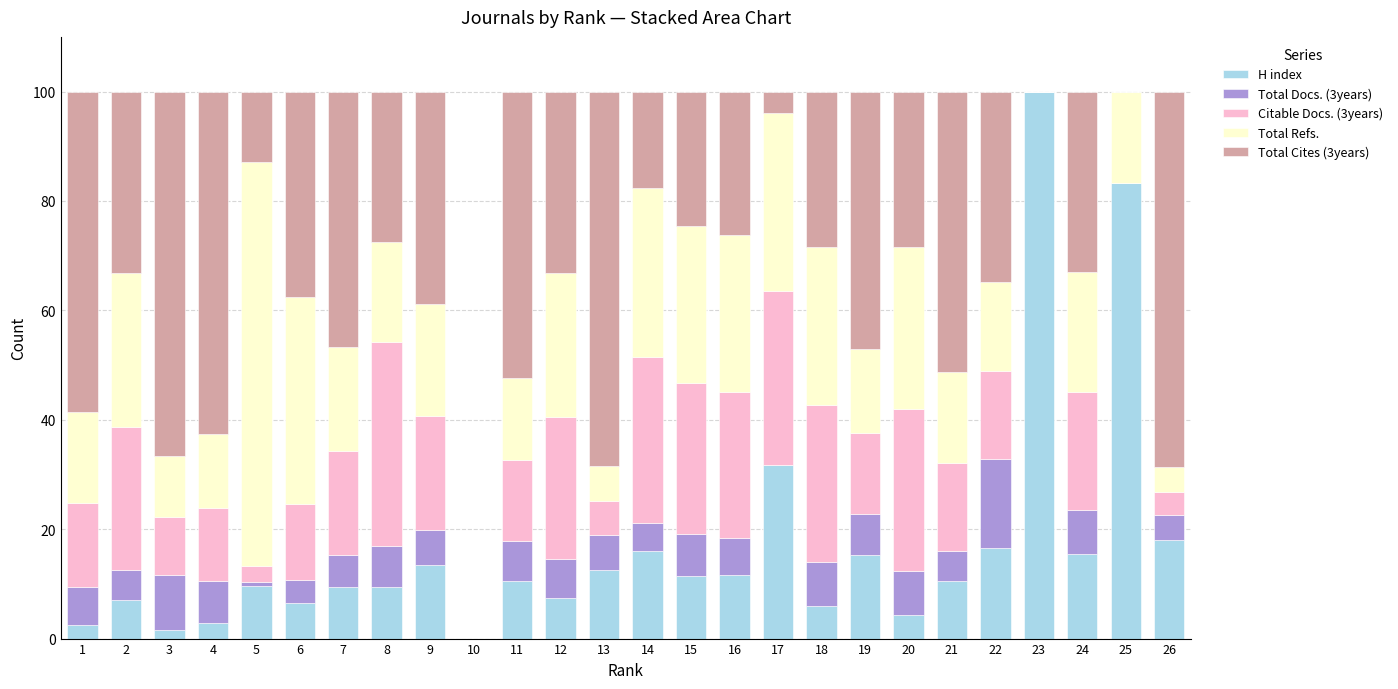

True or false: H index has a value of 28.3 at 23.

False